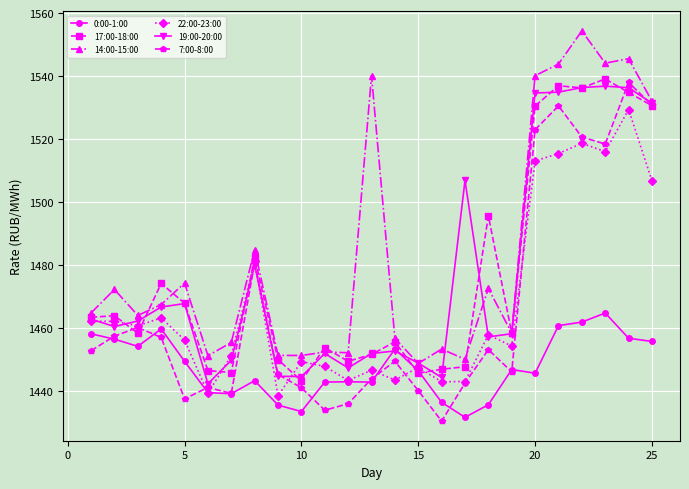

Which series has the largest range (max minus min)?

7:00-8:00